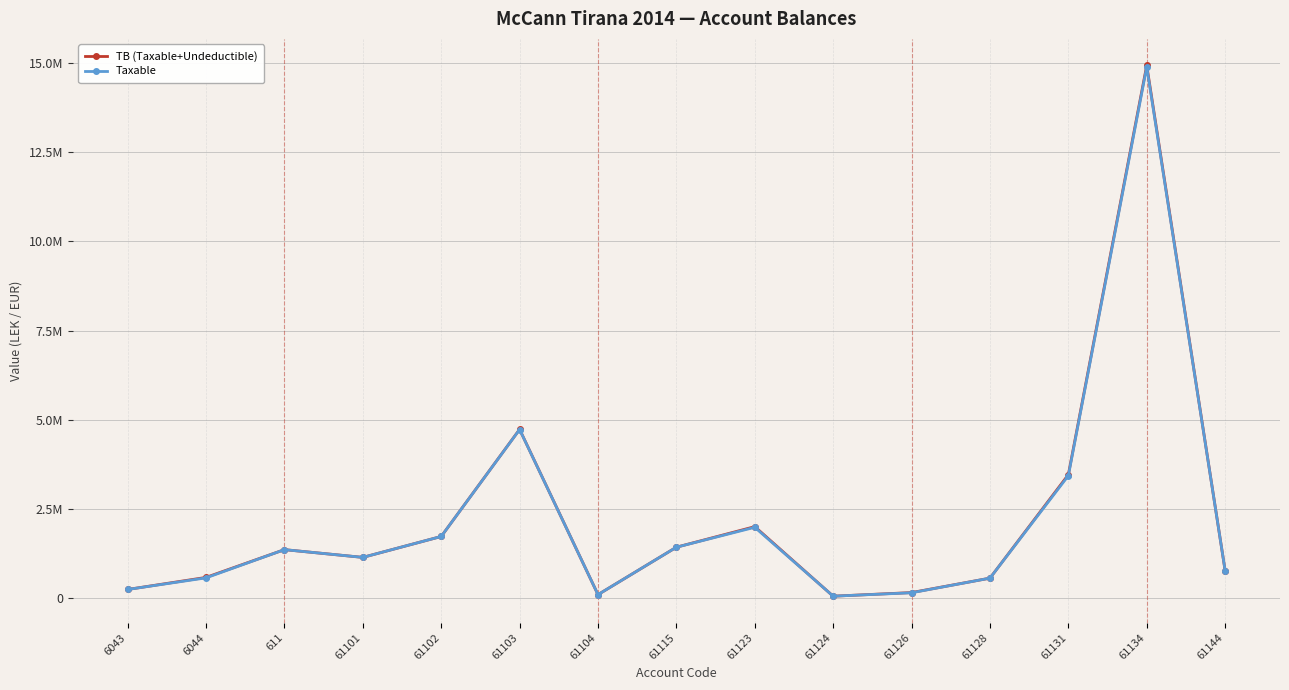

Does the chart have visible grid lines?

Yes